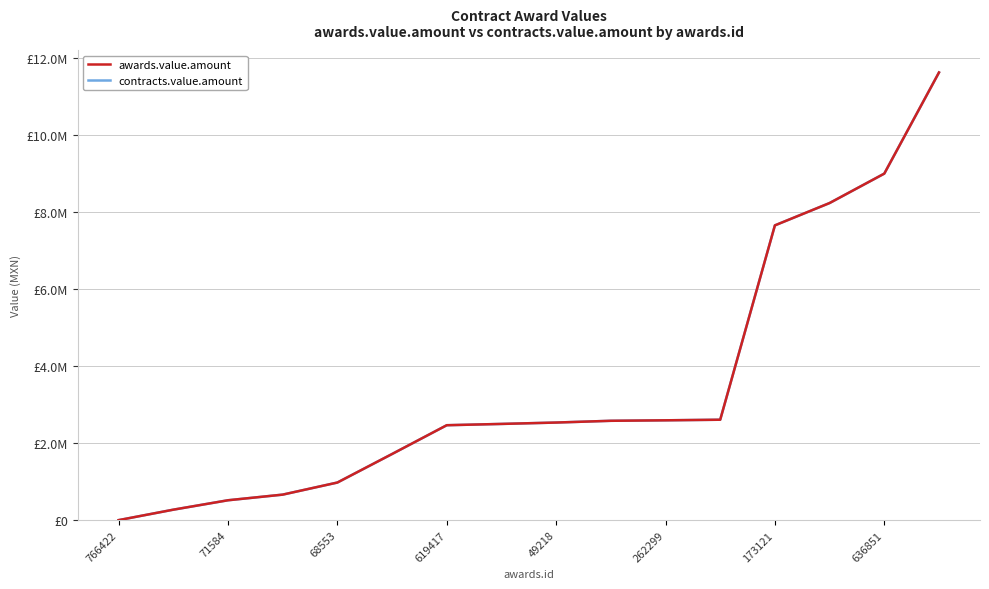

Which series has the largest range (max minus min)?

awards.value.amount